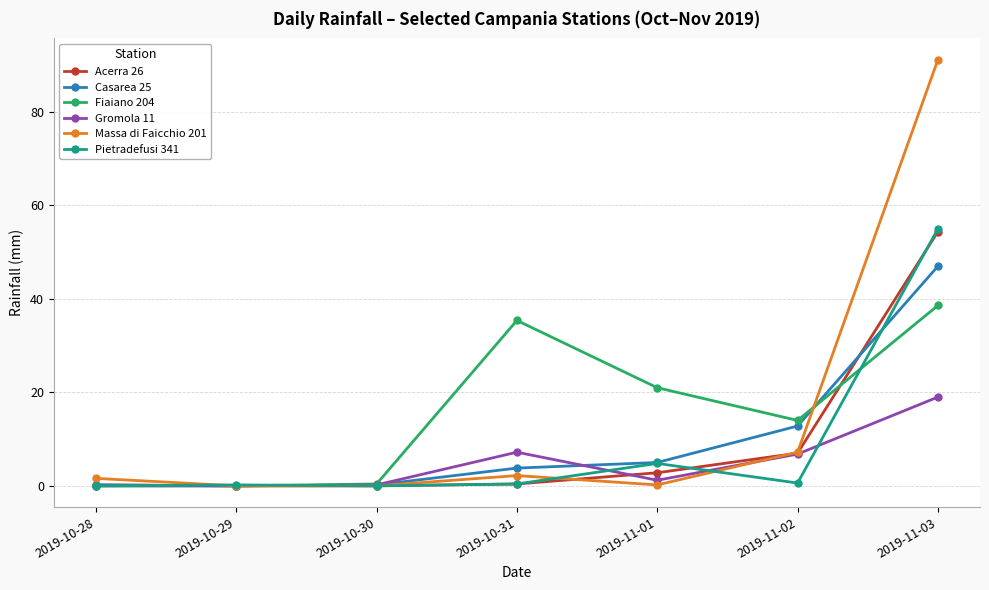

At which category is the sum across all series the highest?

2019-11-03